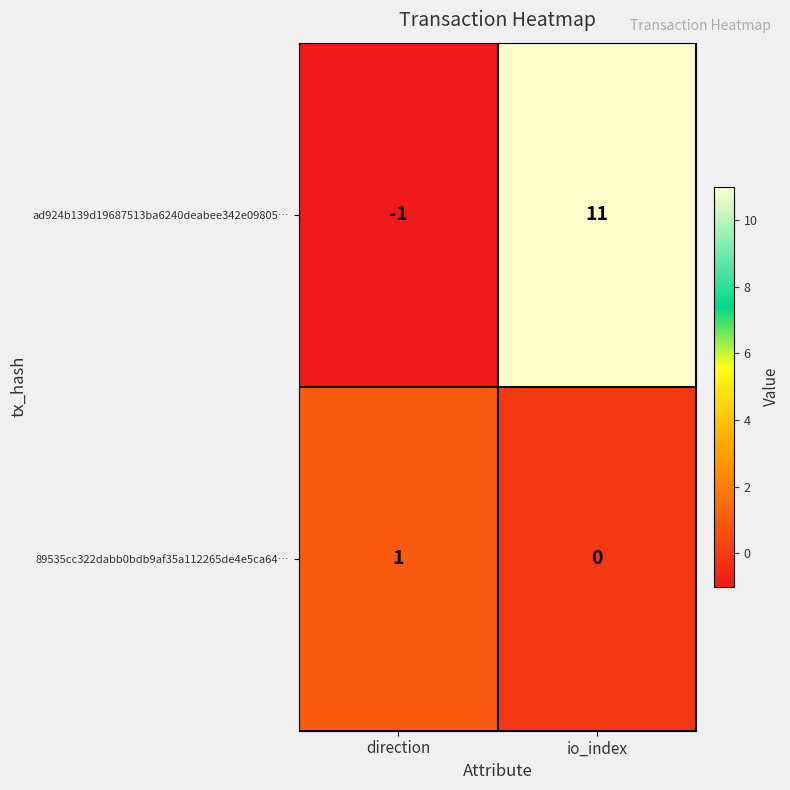

What is the average value of the ad924b139d19687513ba6240deabee342e09805… series?

5